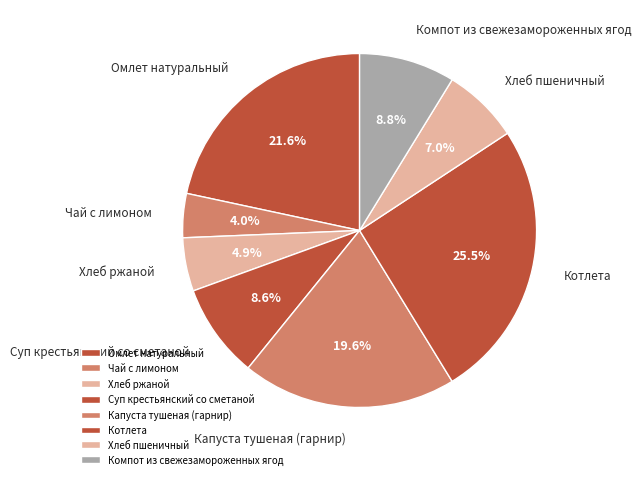

Which category has the smallest portion of the pie?

Чай с лимоном